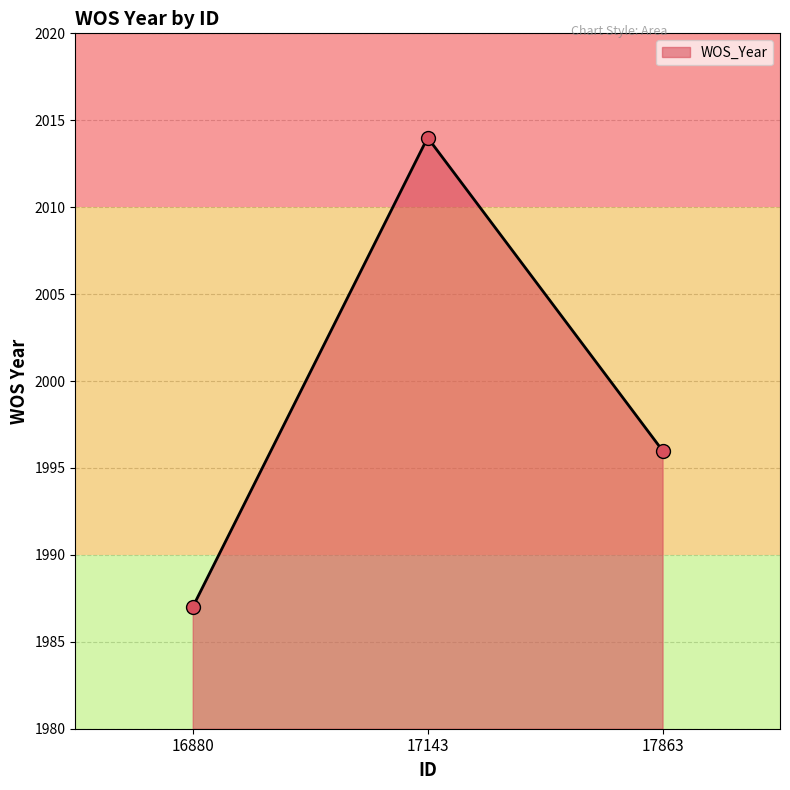

Rank the categories by value from highest to lowest.

17143, 17863, 16880